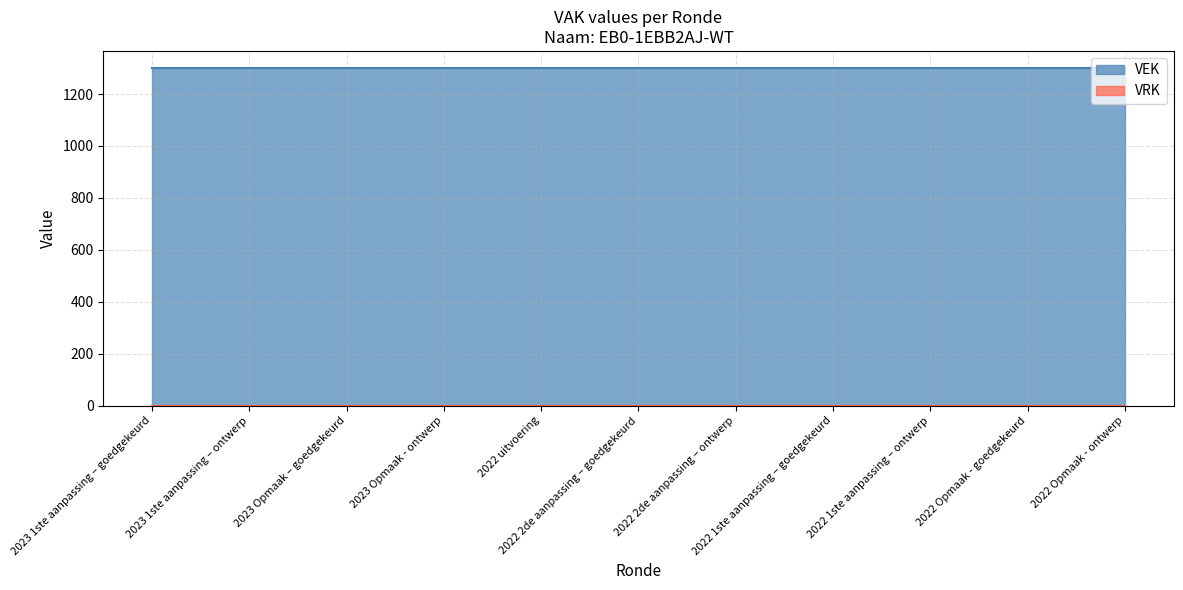

Reading right to left, extract all data points from this chart.

VEK: 2022 Opmaak - ontwerp=1301	2022 Opmaak - goedgekeurd=1301	2022 1ste aanpassing – ontwerp=1301	2022 1ste aanpassing – goedgekeurd=1301	2022 2de aanpassing – ontwerp=1301	2022 2de aanpassing – goedgekeurd=1301	2022 uitvoering=1301	2023 Opmaak - ontwerp=1301	2023 Opmaak – goedgekeurd=1301	2023 1ste aanpassing – ontwerp=1301	2023 1ste aanpassing – goedgekeurd=1301
VRK: 2022 Opmaak - ontwerp=0	2022 Opmaak - goedgekeurd=0	2022 1ste aanpassing – ontwerp=0	2022 1ste aanpassing – goedgekeurd=0	2022 2de aanpassing – ontwerp=0	2022 2de aanpassing – goedgekeurd=0	2022 uitvoering=0	2023 Opmaak - ontwerp=0	2023 Opmaak – goedgekeurd=0	2023 1ste aanpassing – ontwerp=0	2023 1ste aanpassing – goedgekeurd=0